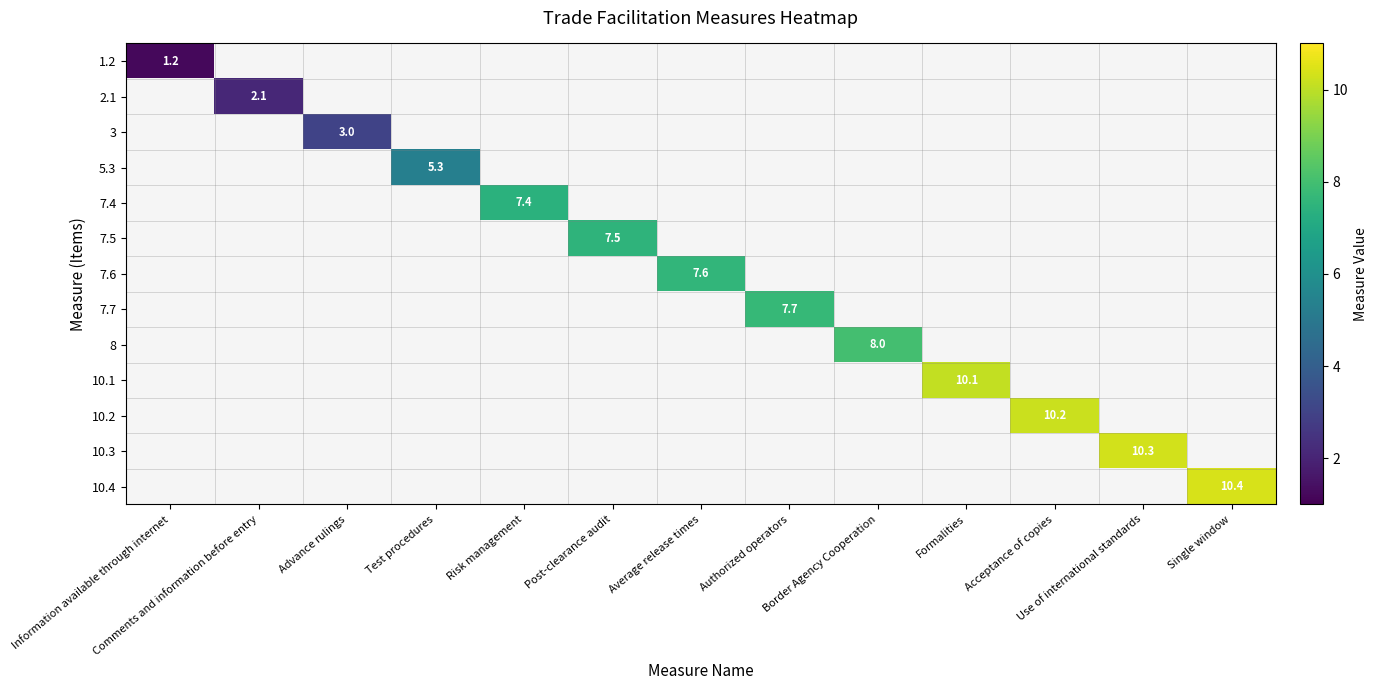

Is the value of 8 at Comments and information before entry greater than the value of 7.5 at Border Agency Cooperation?

No